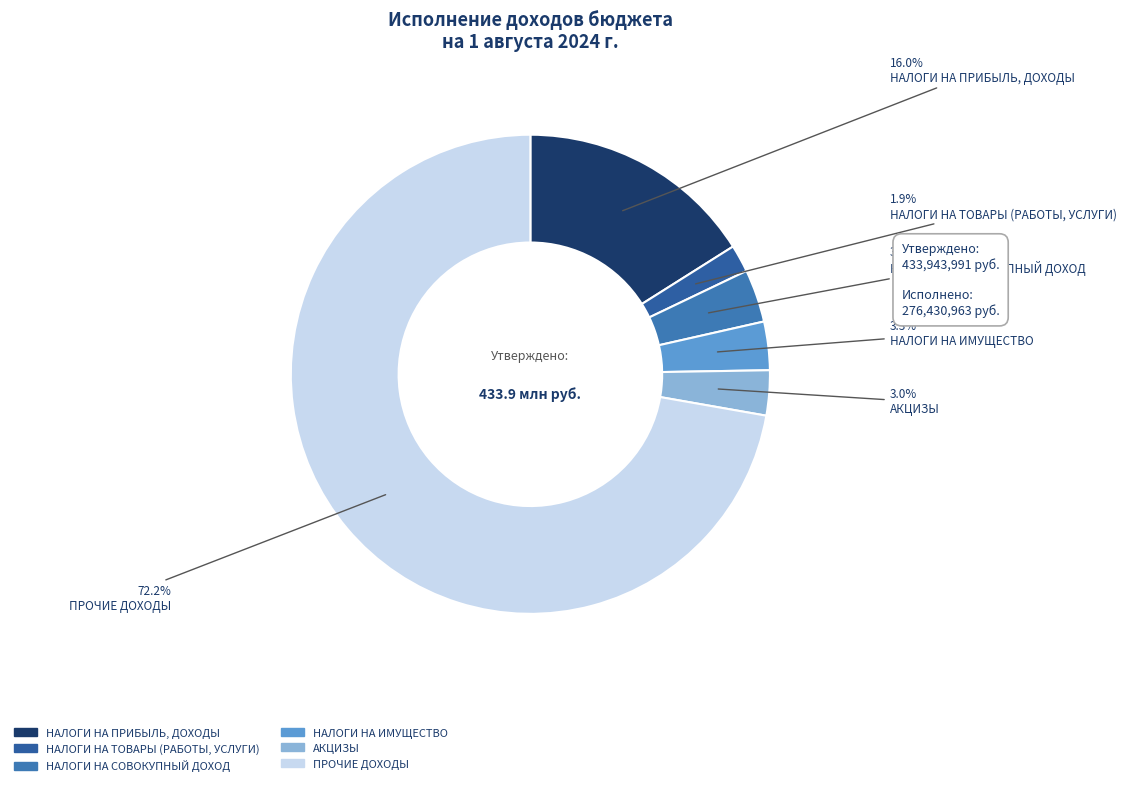

To the nearest percent, what is the average slice percentage?

17%